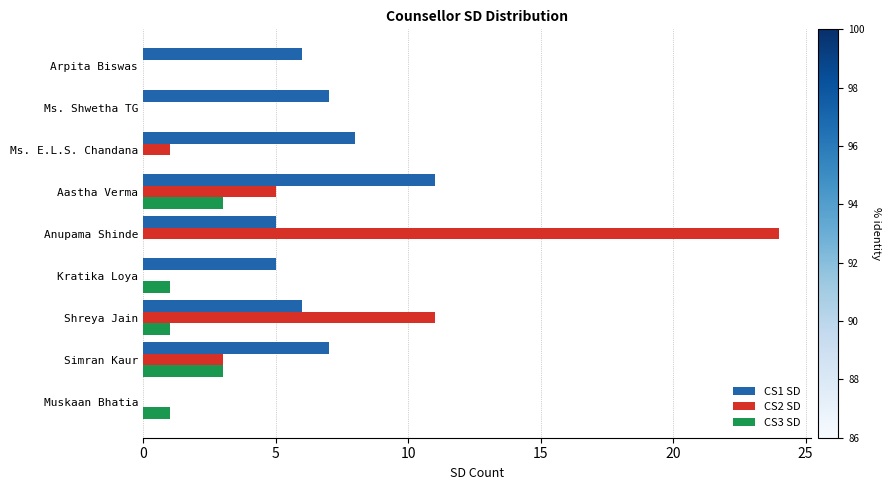

Is the value of CS1 SD at Shreya Jain greater than the value of CS2 SD at Kratika Loya?

Yes